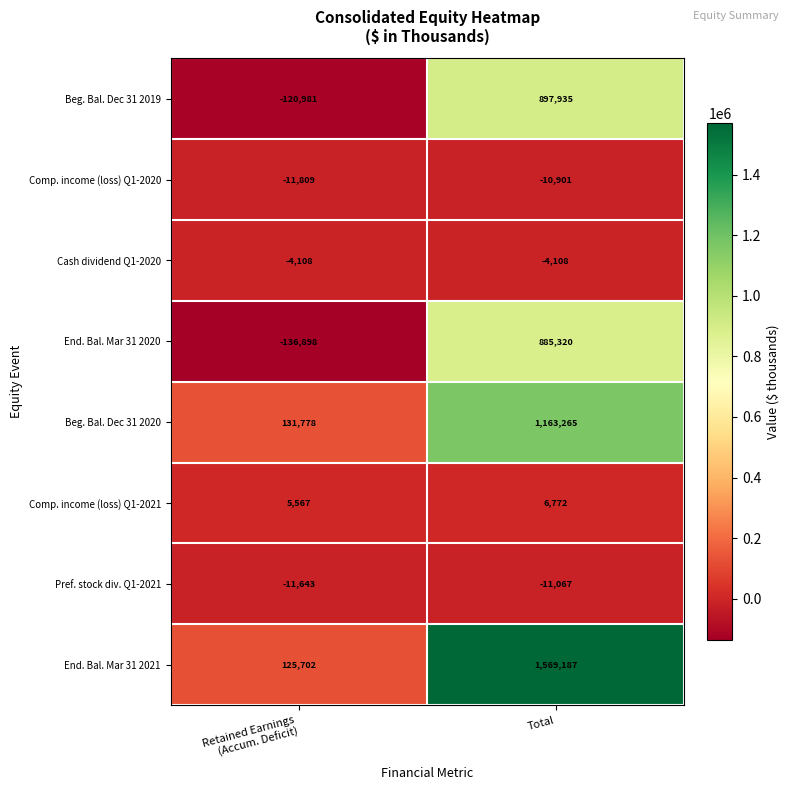

Which series has the widest spread of values?

End. Bal. Mar 31 2021